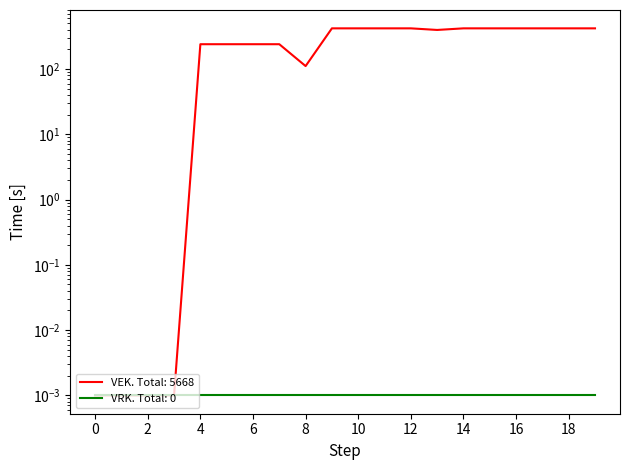

Reading right to left, transcribe all the data shown in this chart.

420.0	420.0	420.0	420.0	420.0	420.0	397.0	420.0	420.0	420.0	420.0	111.0	240.0	240.0	240.0	240.0	0.0	0.0	0.0	0.0